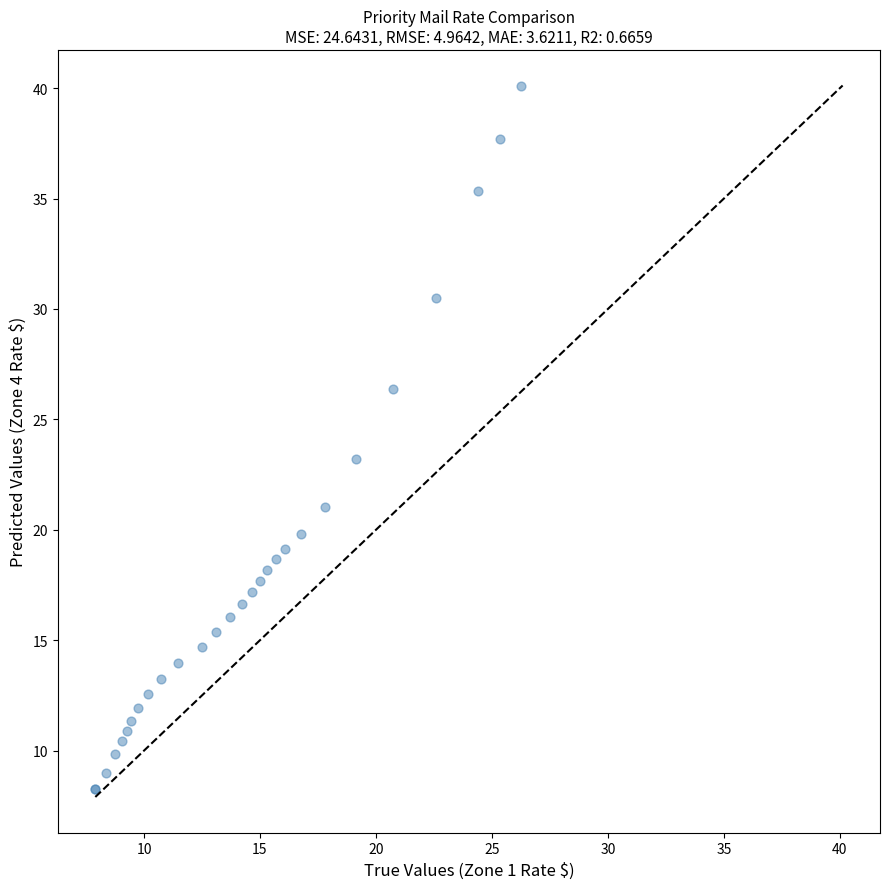

What Y value in the scatter plot is closest to 24?

23.2